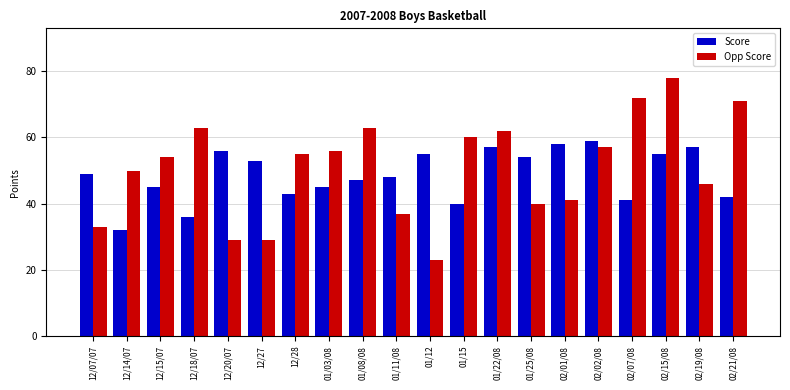

The Opp Score series shows 54 at 12/15/07. True or false?

True